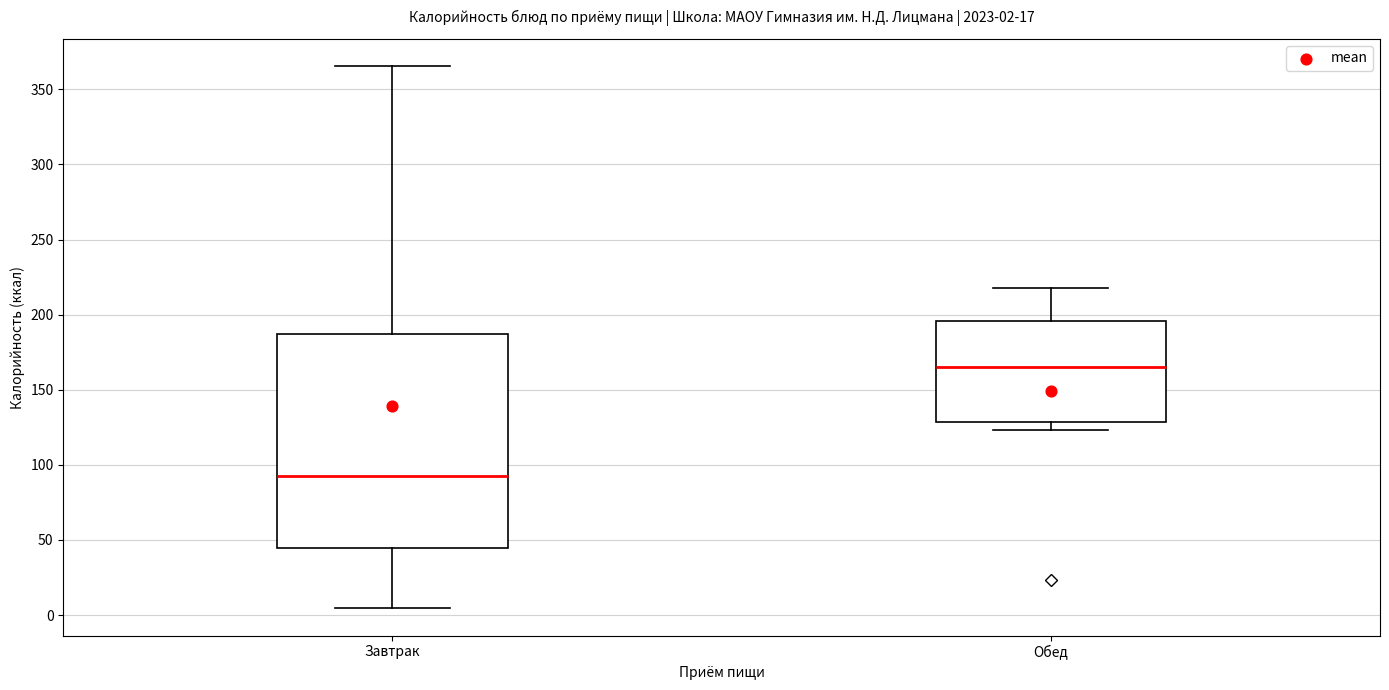

Which box has the lowest median line?

Завтрак